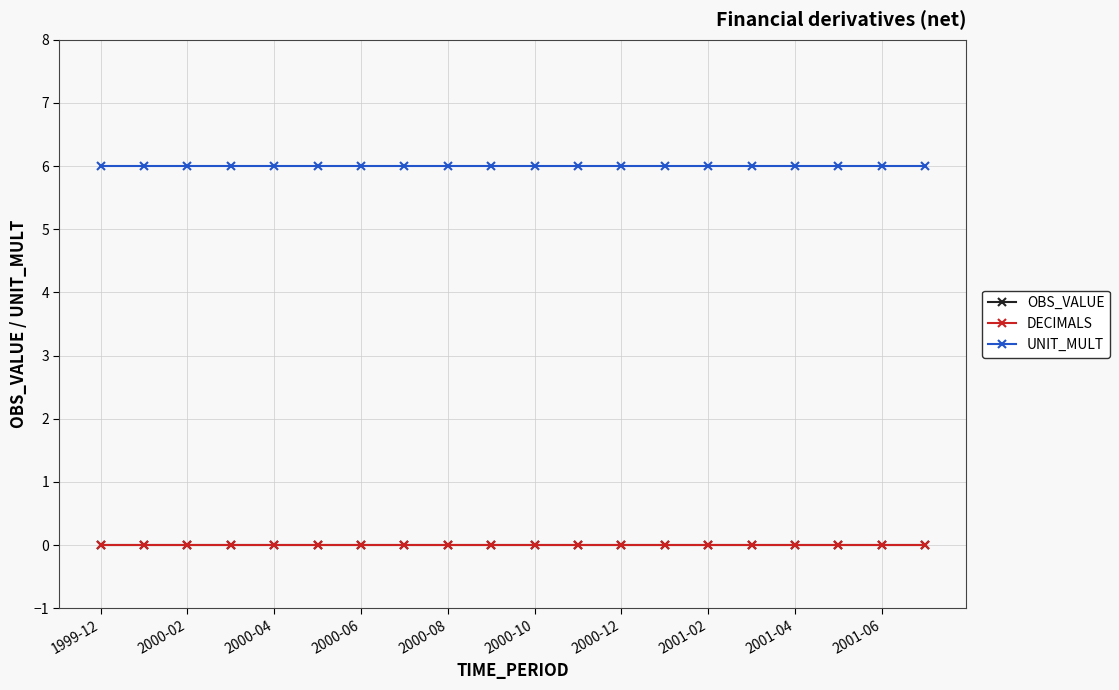

Which label corresponds to the largest value in the chart?

1999-12